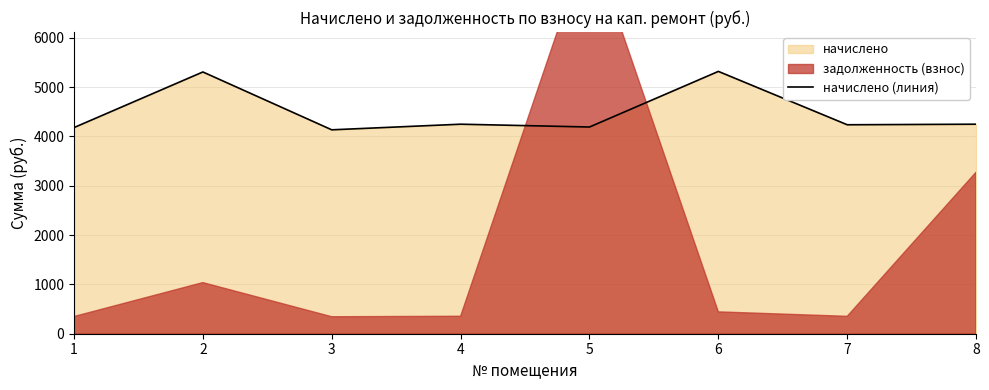

The chart shows a value of 4179.4 at 1. True or false?

True